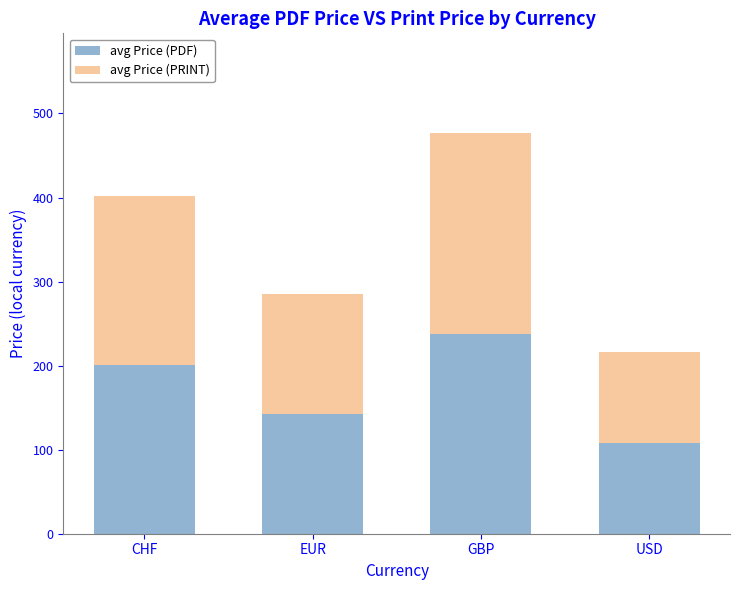

Rank the categories by avg Price (PDF) value from highest to lowest.

GBP, CHF, EUR, USD